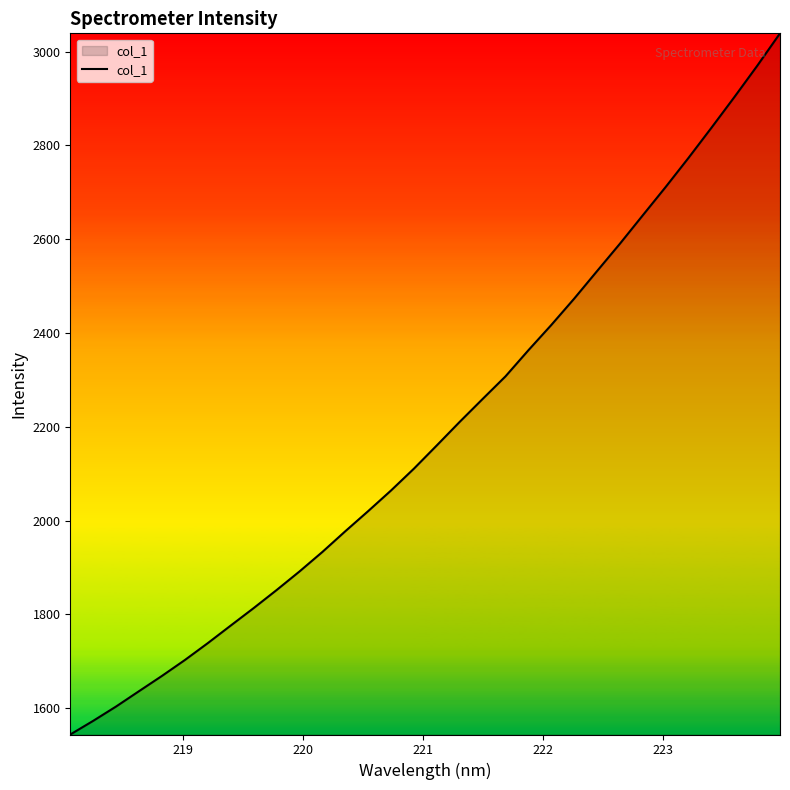

True or false: there are more than 1 points higher than both neighbors.

False